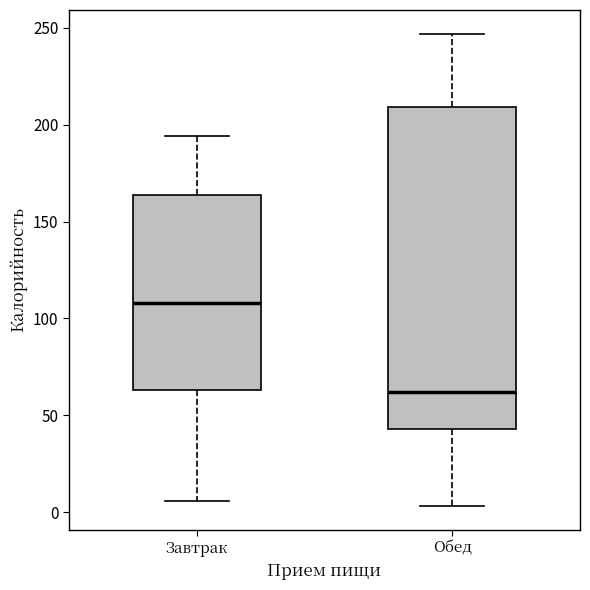

Which box's median line is the highest?

Завтрак